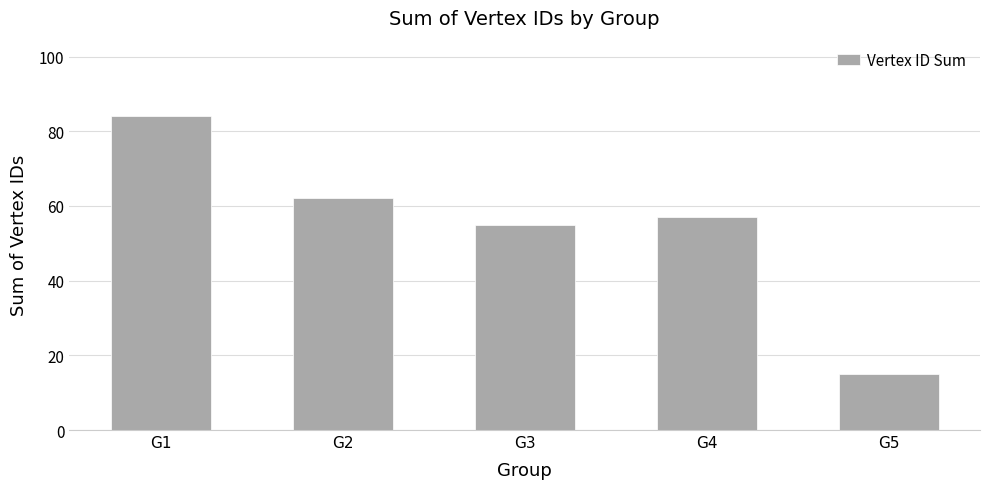

What is the value of the 3rd bar from the left?

55